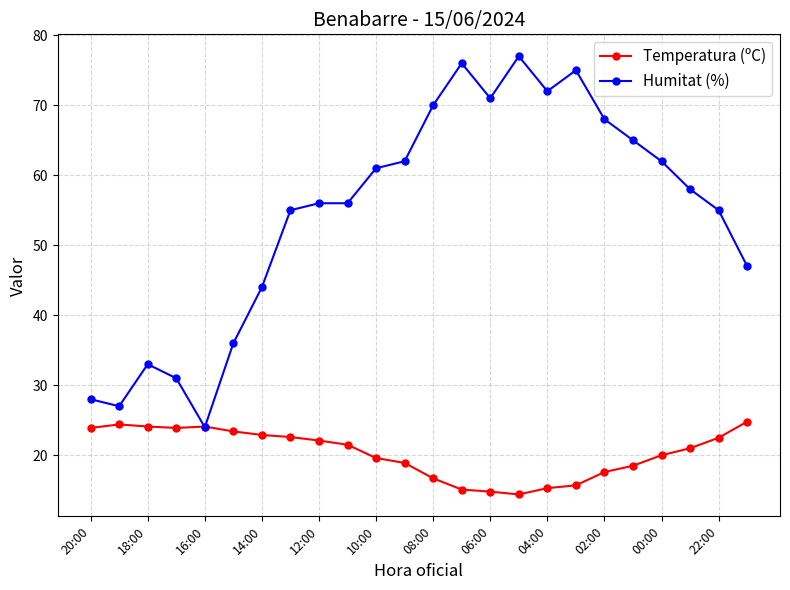

What is the average value of the Humitat (%) series?

54.5